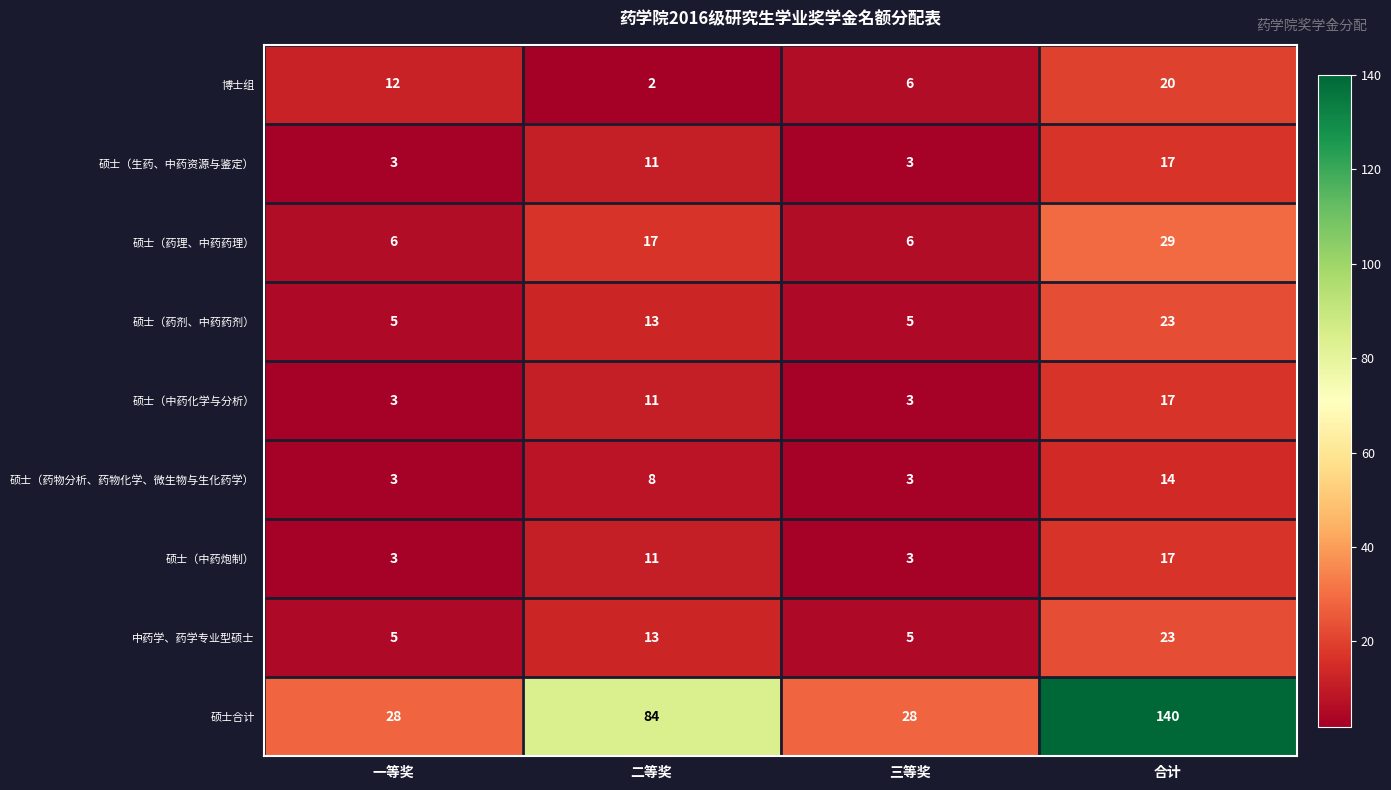

What is the difference between the highest and lowest values at 一等奖?

25